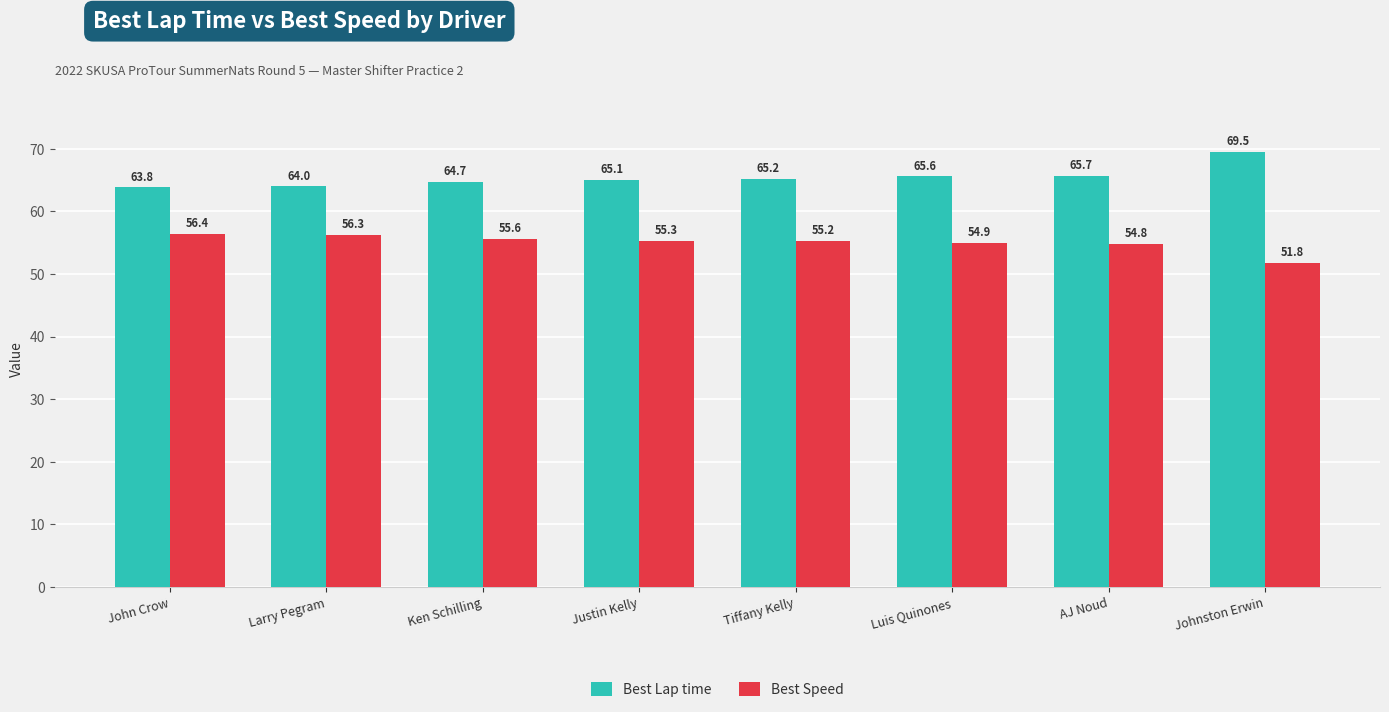

What is the total value across all series at Luis Quinones?

120.5